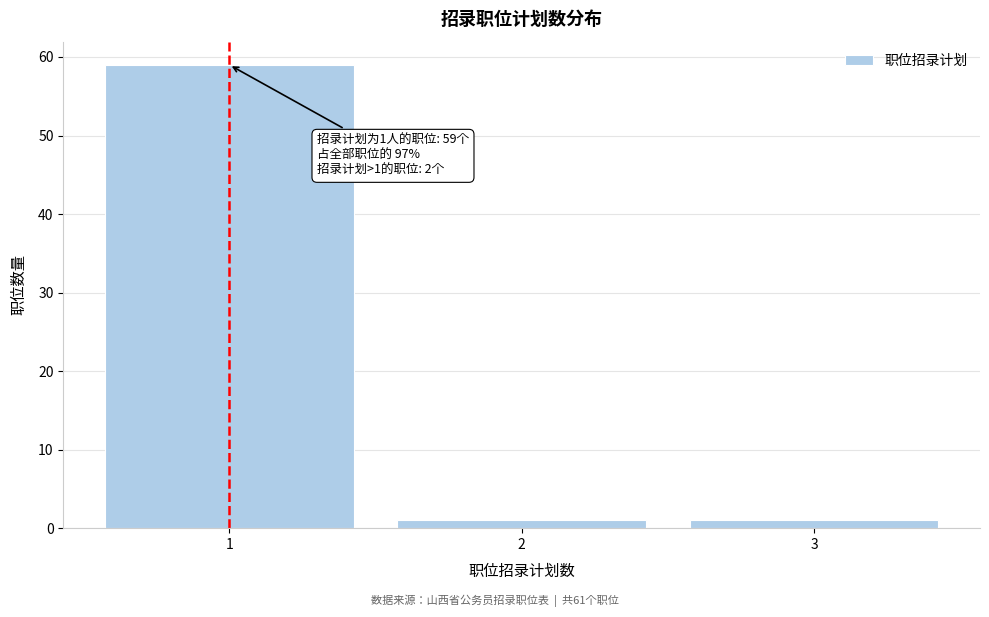

Over which range of the x-axis is the bar tallest?

0.5 to 1.5